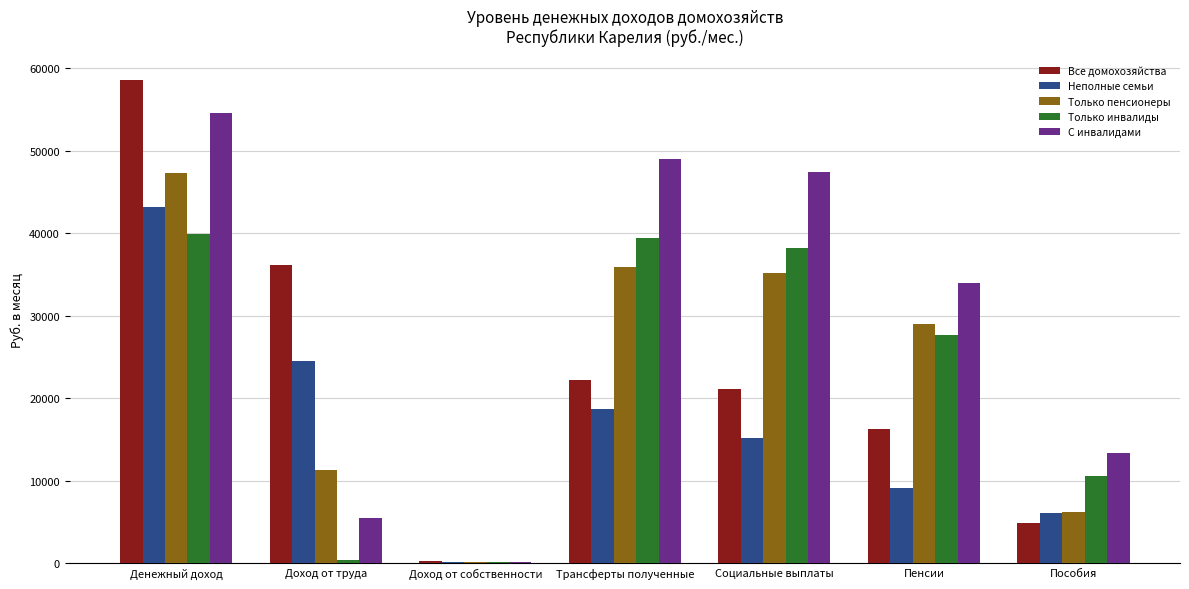

How many data points does each series have?

7